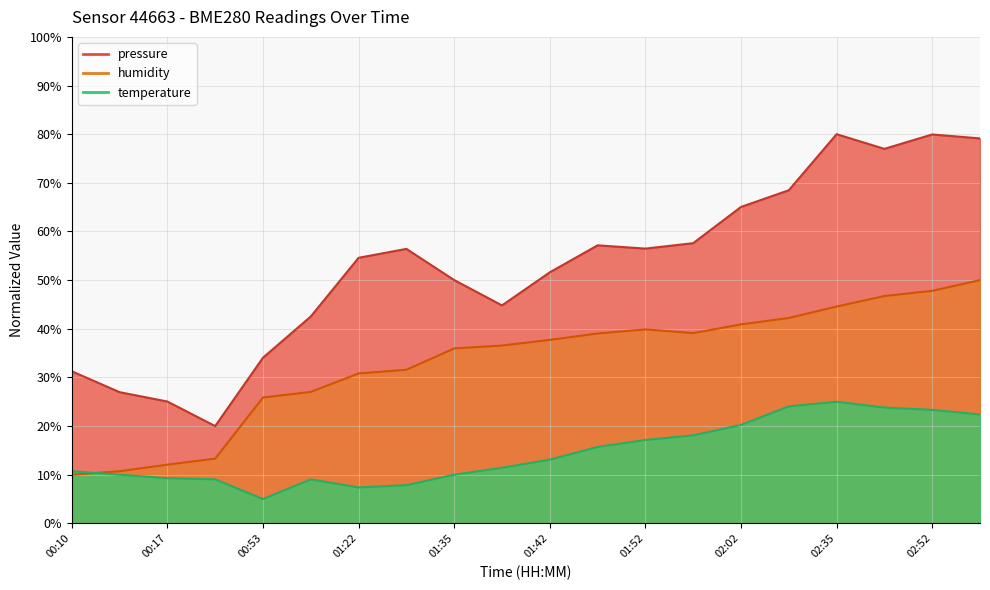

List the labels in order of temperature value, smallest first.

00:53, 01:22, 01:26, 00:20, 01:06, 00:17, 00:13, 01:35, 00:10, 01:39, 01:42, 01:49, 01:52, 01:55, 02:02, 02:58, 02:52, 02:48, 02:18, 02:35